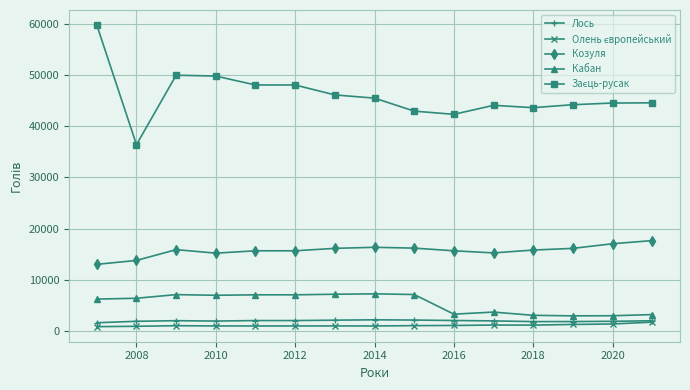

What is the maximum value for Кабан?

7240